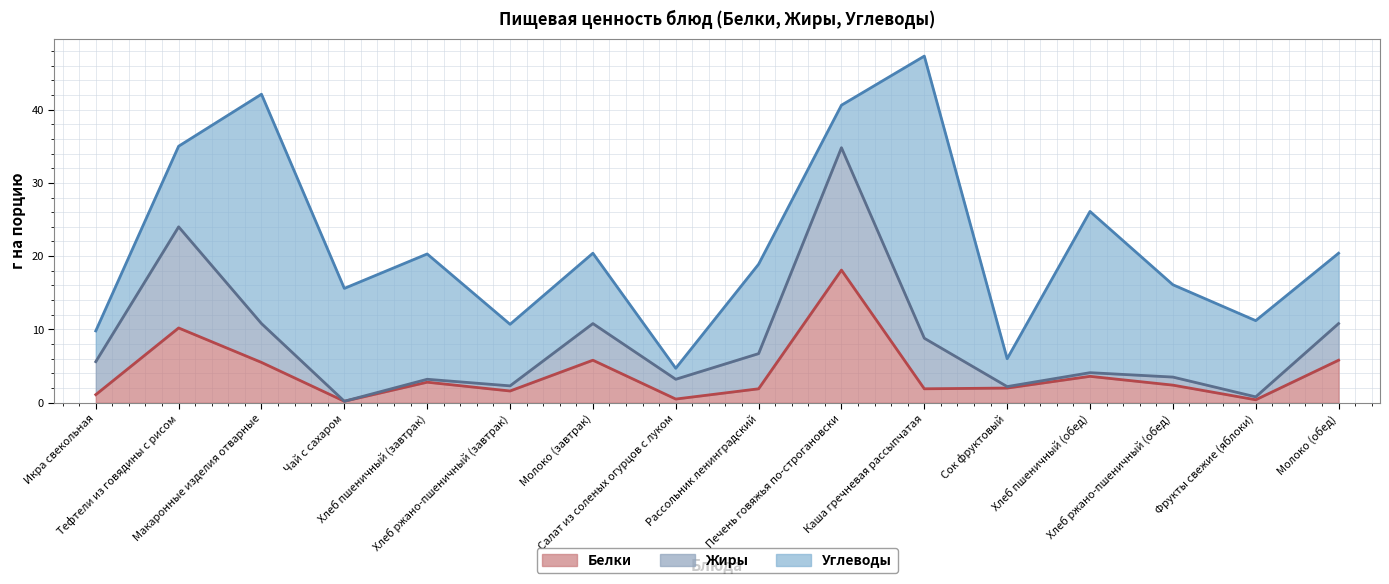

What is the label of the 8th point from the left?

Салат из соленых огурцов с луком